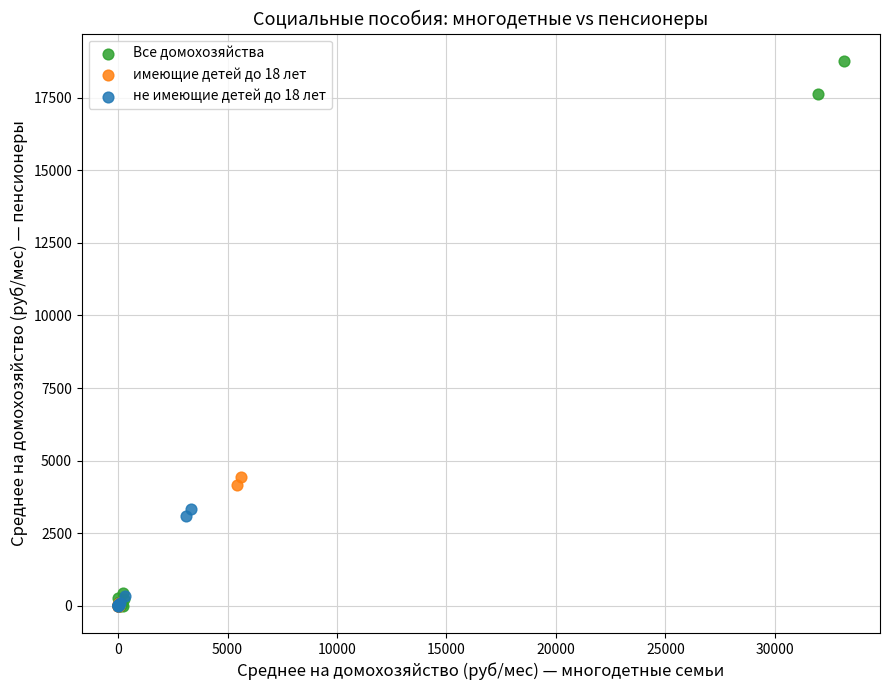

Which series has the largest Y range (max minus min)?

Все домохозяйства